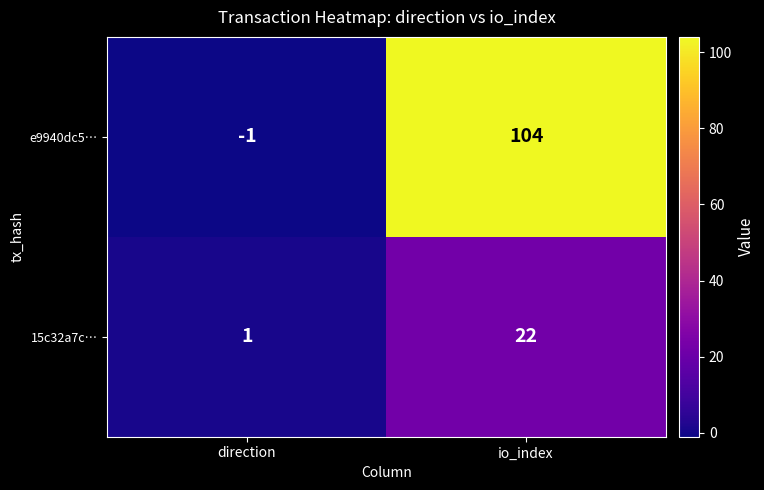

What is the sum of all 15c32a7c… values?

23